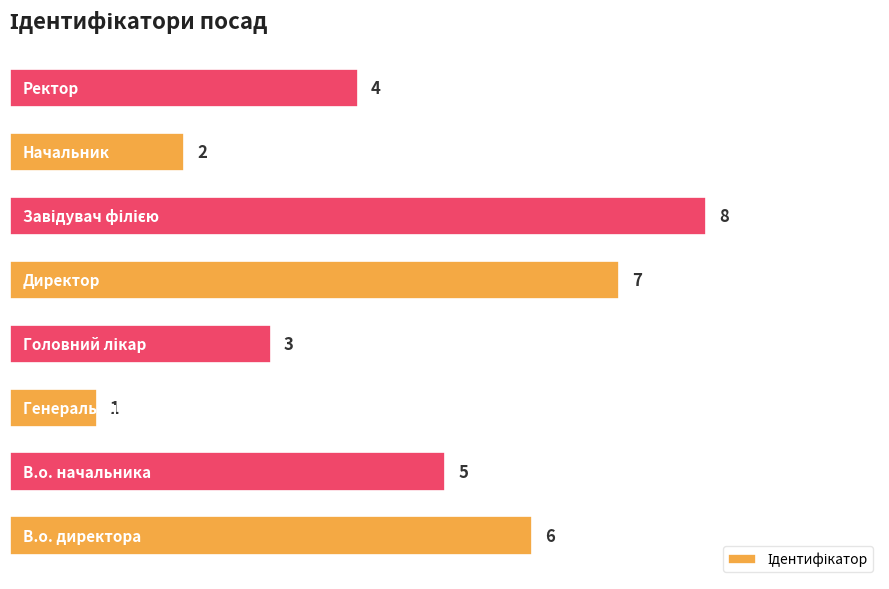

What is the maximum value shown in the chart?

8